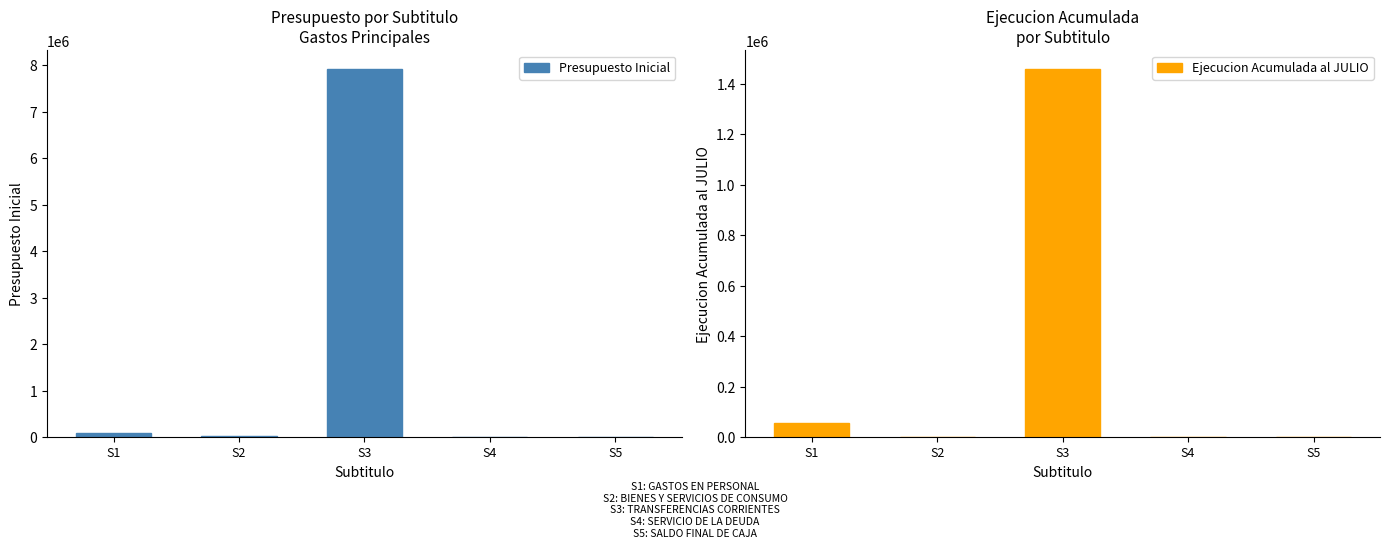

What is the difference between the maximum and minimum values in the Ejecucion Acumulada al JULIO series?

1460182